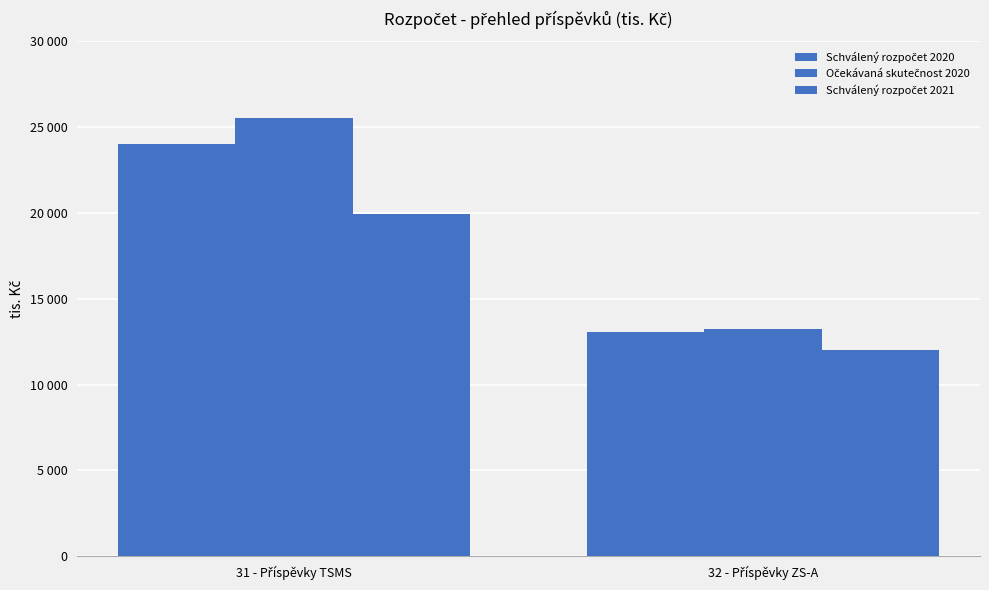

What is the lowest value of the Schválený rozpočet 2021 series?

12000.0